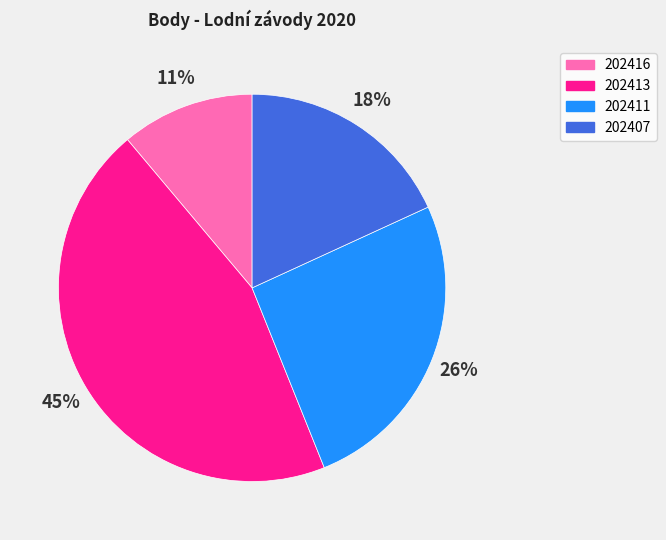

Does any single category account for the majority?

No